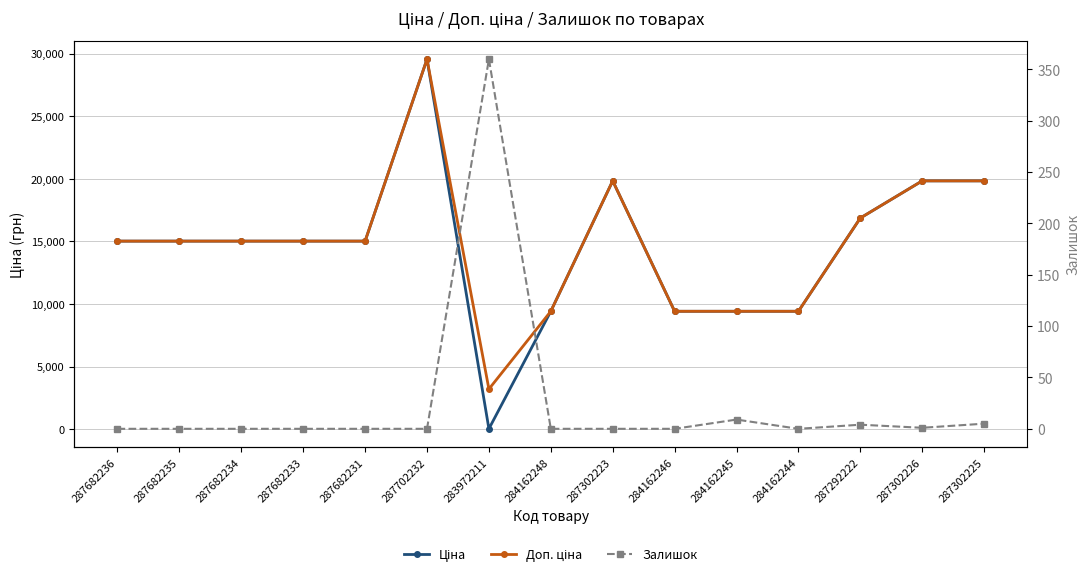

What is the sum of the Доп. ціна values at 287302225 and 287292222?

36694.2